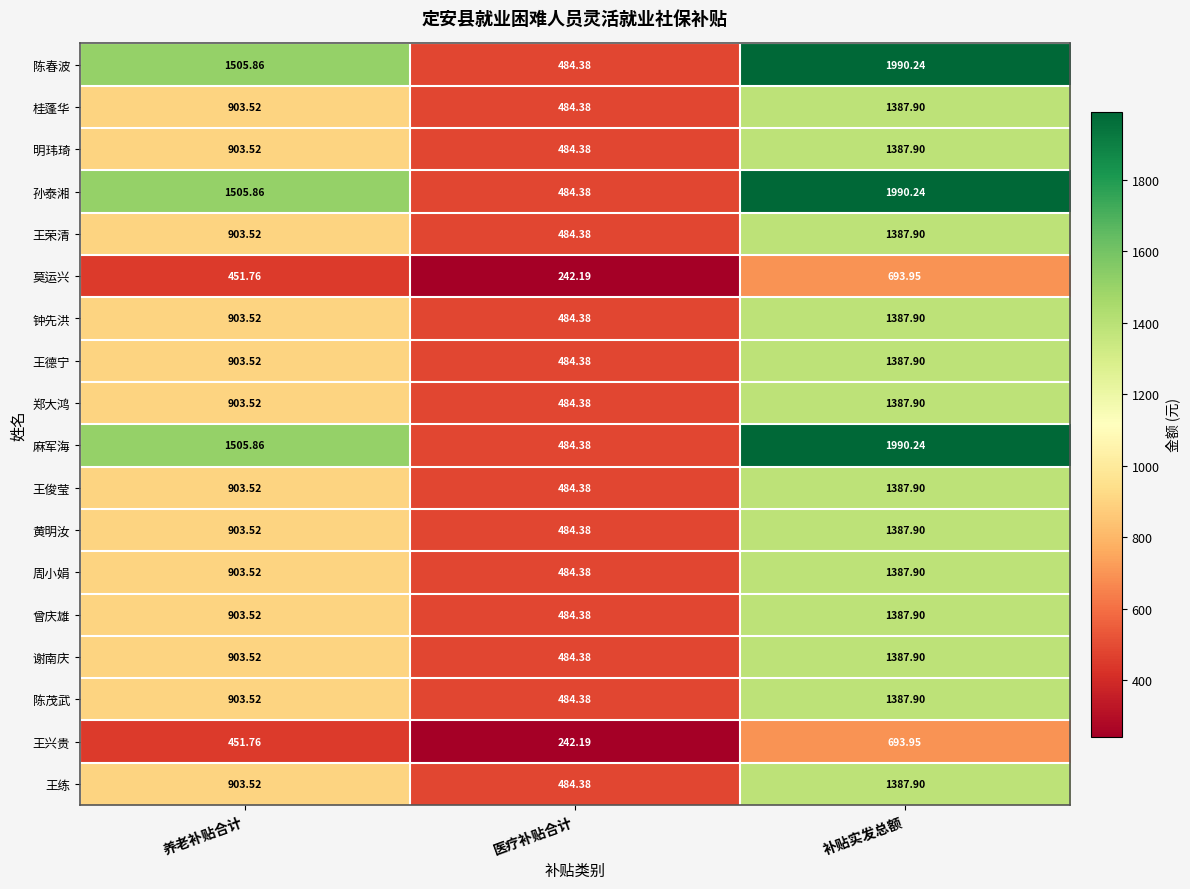

At which label is 郑大鸿 closest to 936?

养老补贴合计